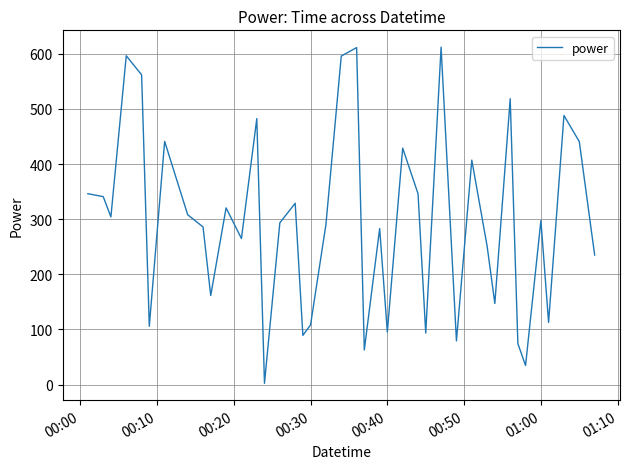

What is the greatest value displayed?

611.9